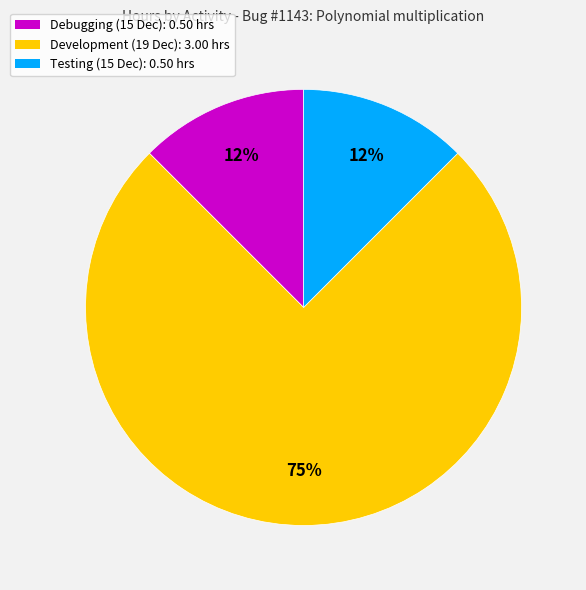

Which slice represents more than half of the pie?

Development (19 Dec)